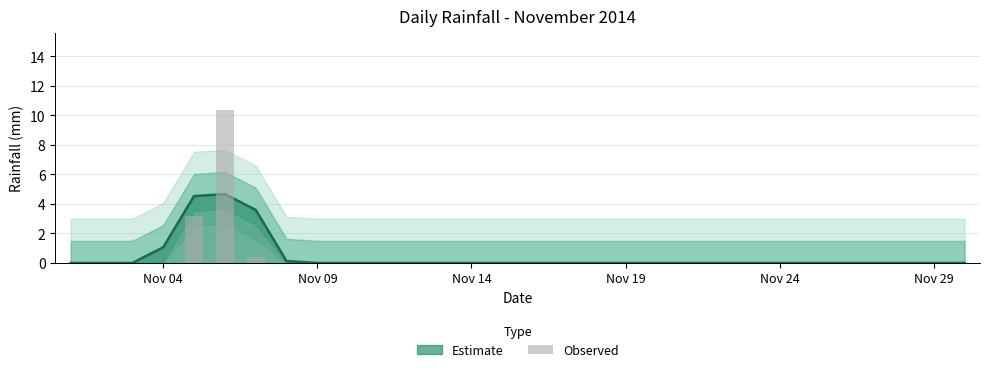

Does the chart contain any negative values?

No